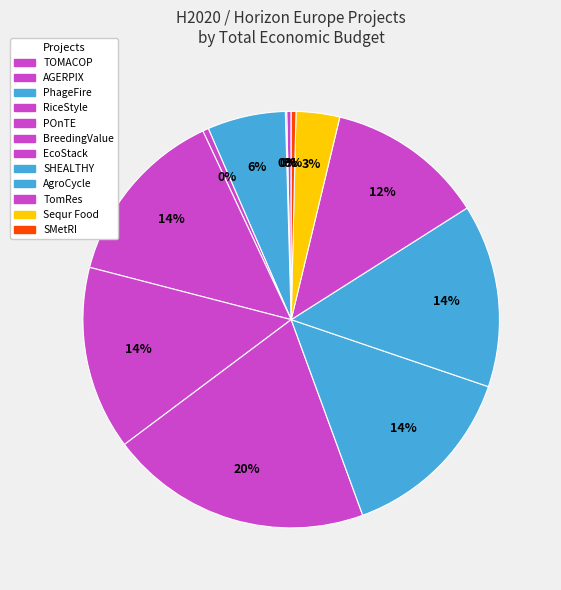

What is the change in value from POnTE to BreedingValue?

+136278